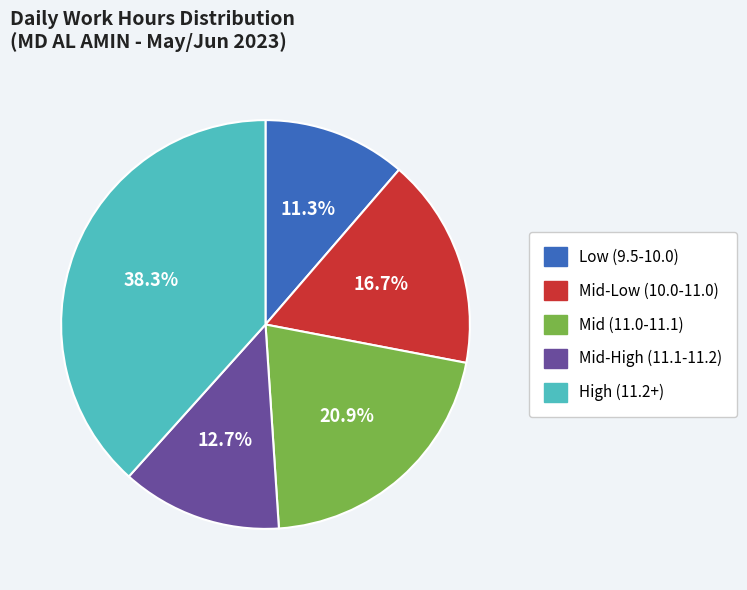

Is there any slice that represents more than half of the pie?

No